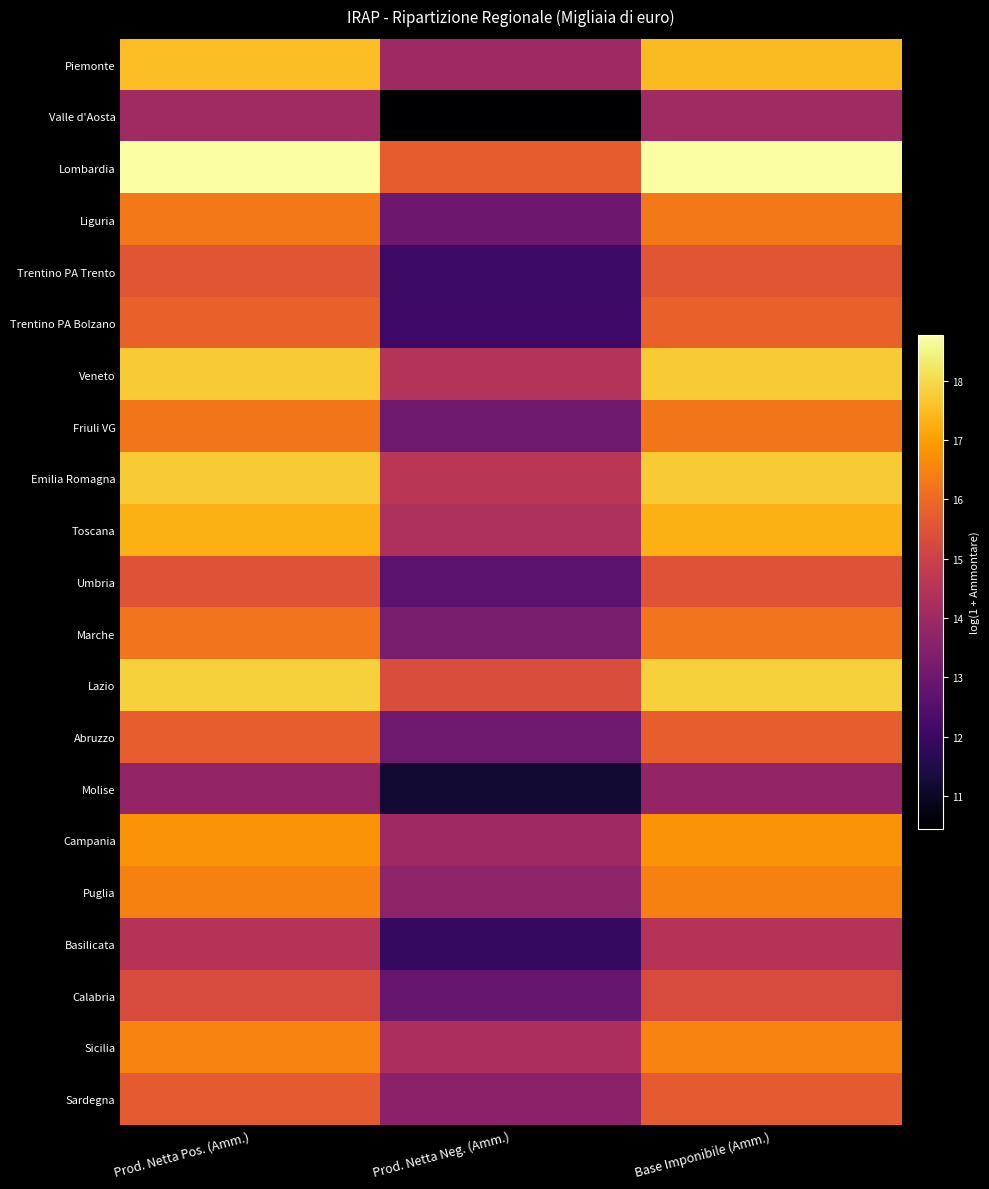

Which label corresponds to the smallest value in the chart?

Prod. Netta Neg. (Amm.)